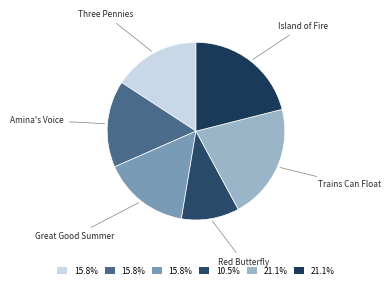

What is the ratio of the value at Trains Can Float to the value at Island of Fire?

1.0